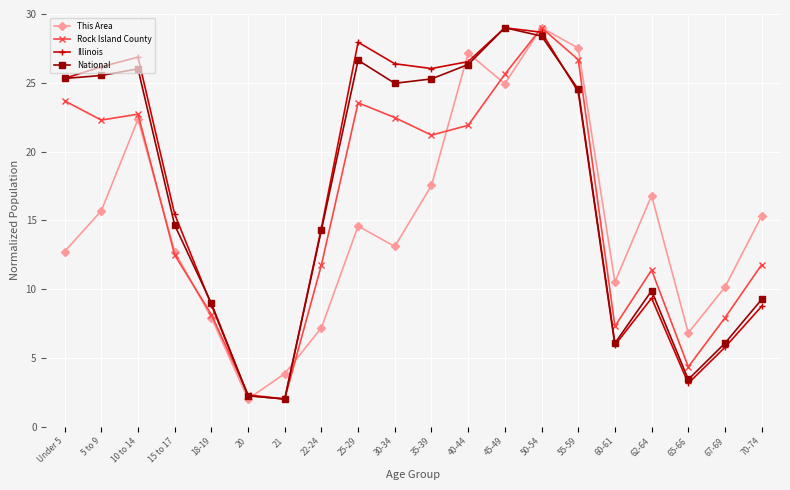

Where is Rock Island County nearest to the value 15?

15 to 17